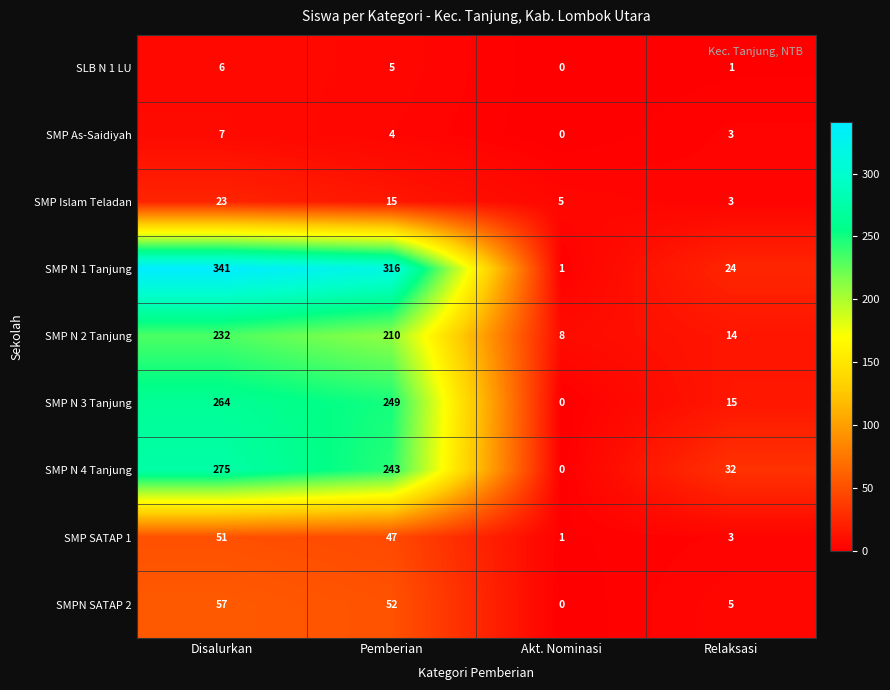

The value of SMP N 3 Tanjung at Akt. Nominasi is 128. True or false?

False